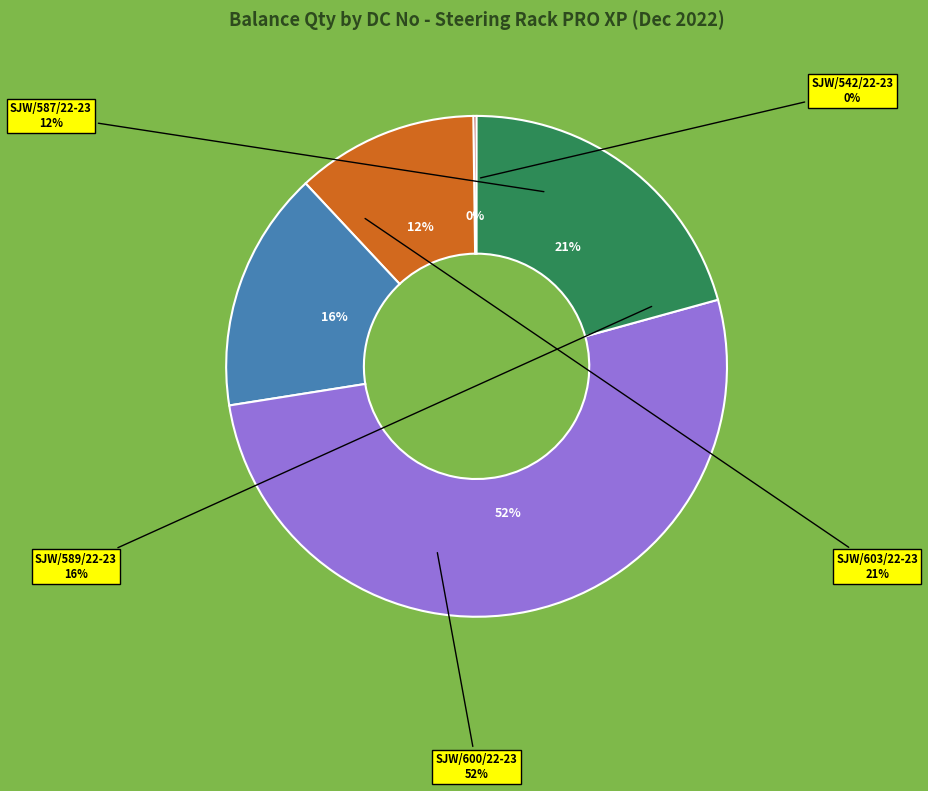

What portion of the pie excludes SJW/589/22-23?

84.5%